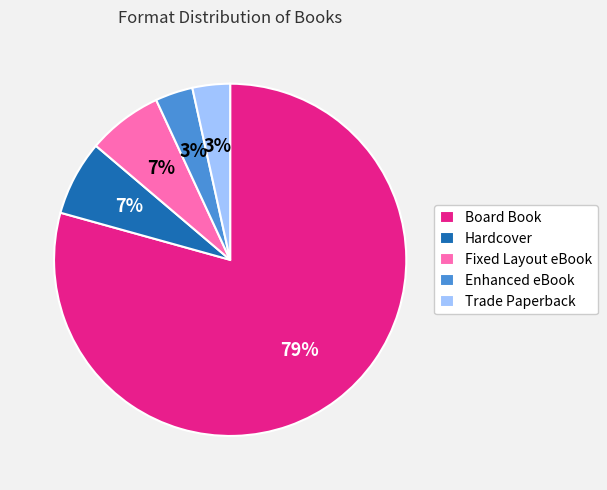

Approximately how many times larger is the value at Hardcover compared to Board Book?

0.1